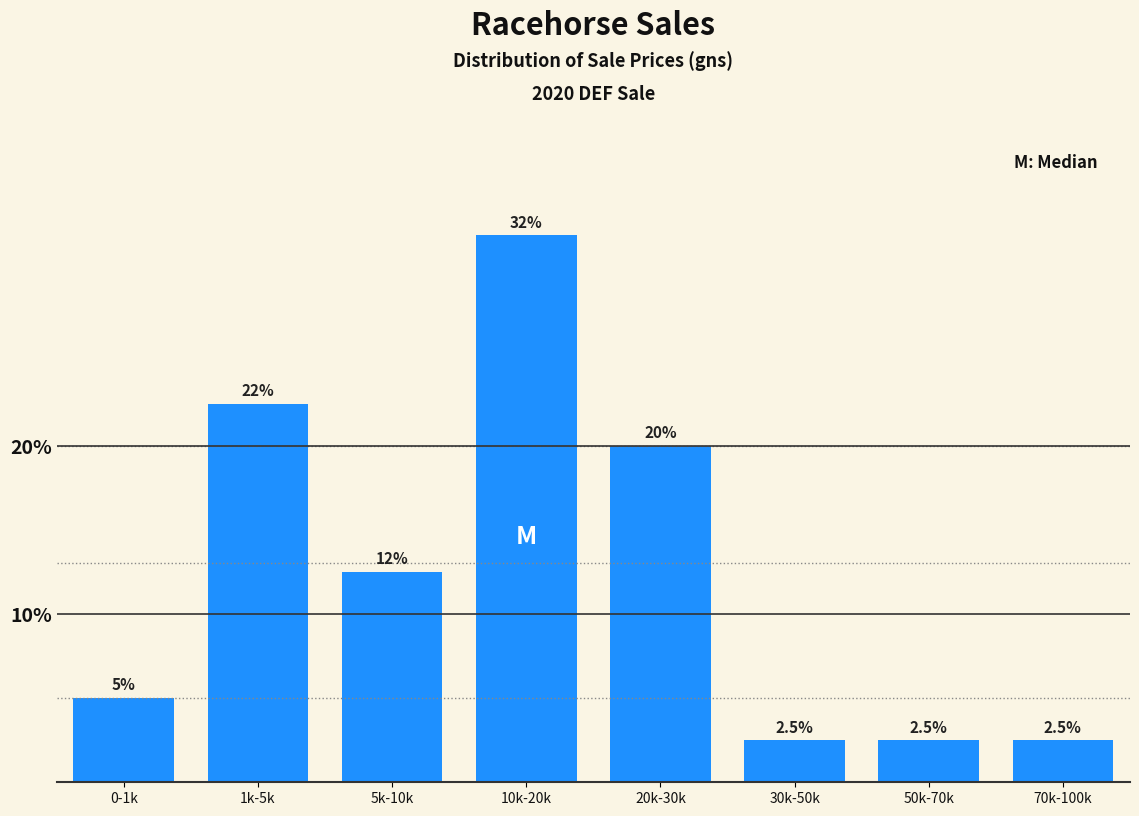

Reading left to right, list all the values displayed in this chart.

5.0	22.5	12.5	32.5	20.0	2.5	2.5	2.5